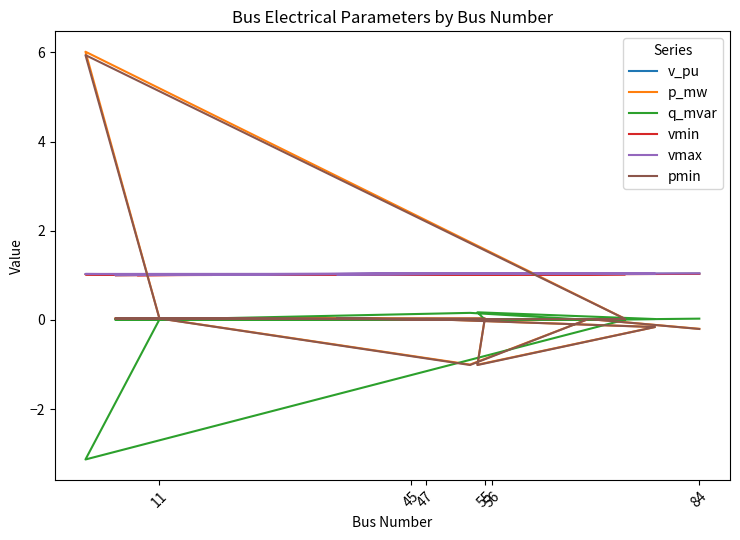

How many series are shown in this chart?

6